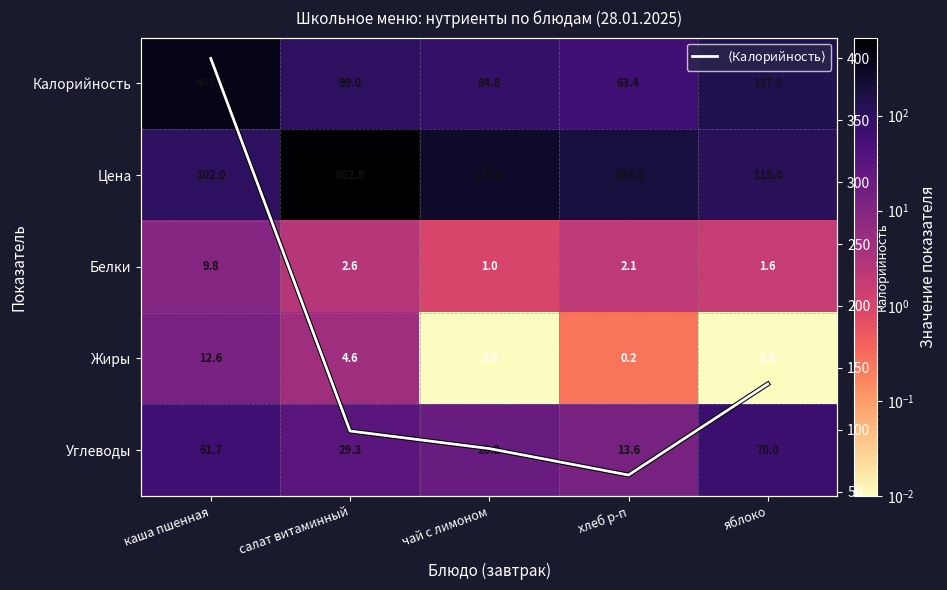

List the labels in order of Углеводы value, largest first.

яблоко, каша пшенная, салат витаминный, чай с лимоном, хлеб р-п